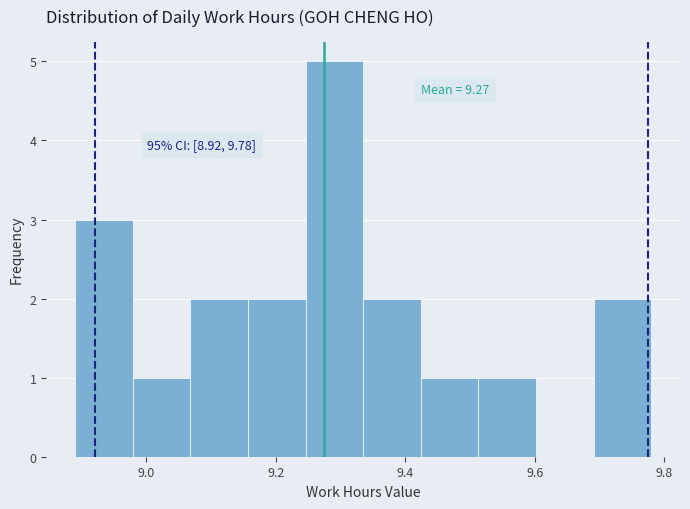

Which range on the x-axis has the tallest bar?

9.24 to 9.34